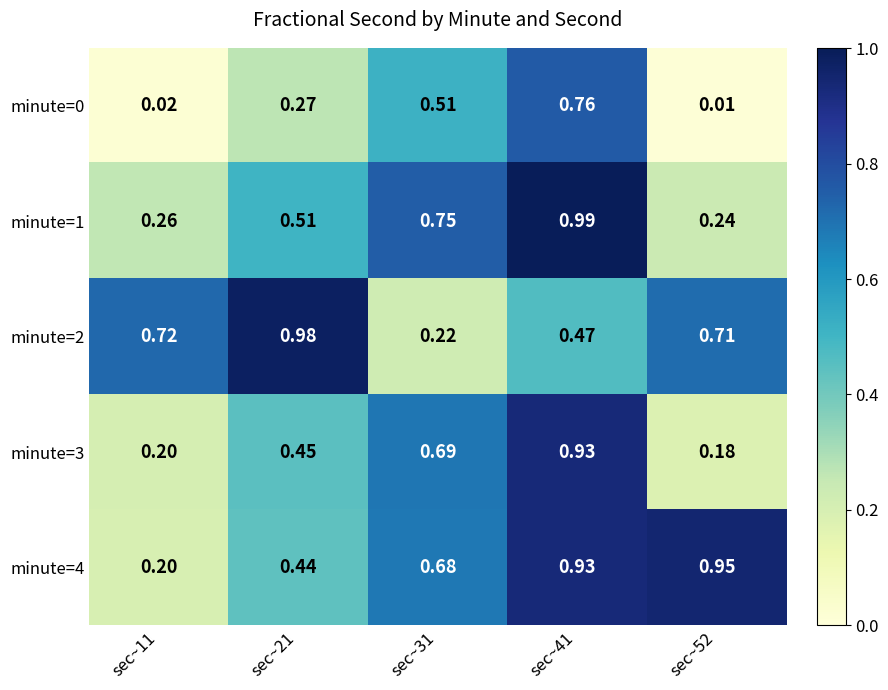

Which series changed the most between sec~21 and sec~41?

minute=2